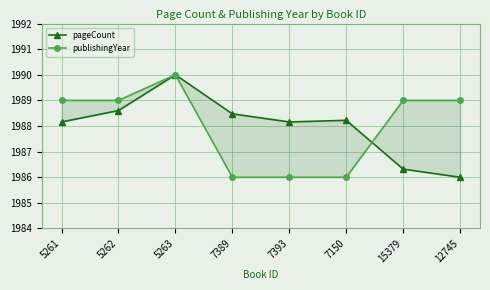

How many interior local valleys does the pageCount series have?

1